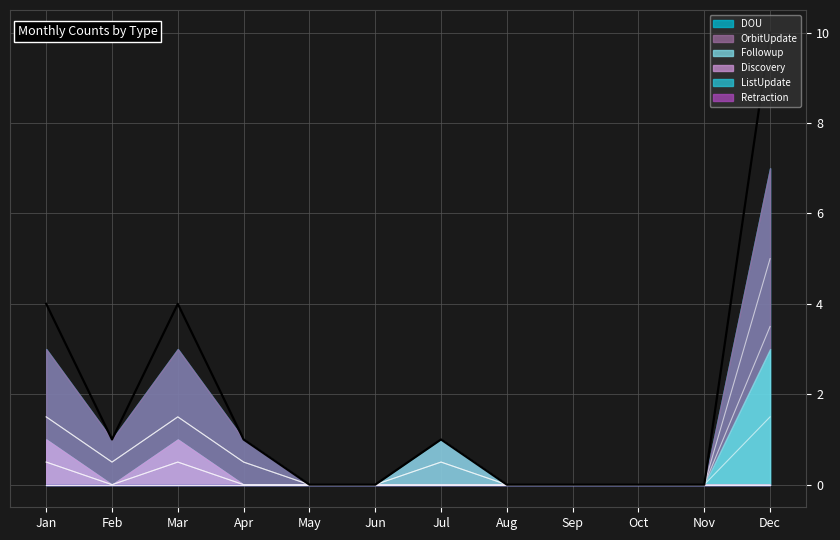

Which category has the highest value across all series?

Dec